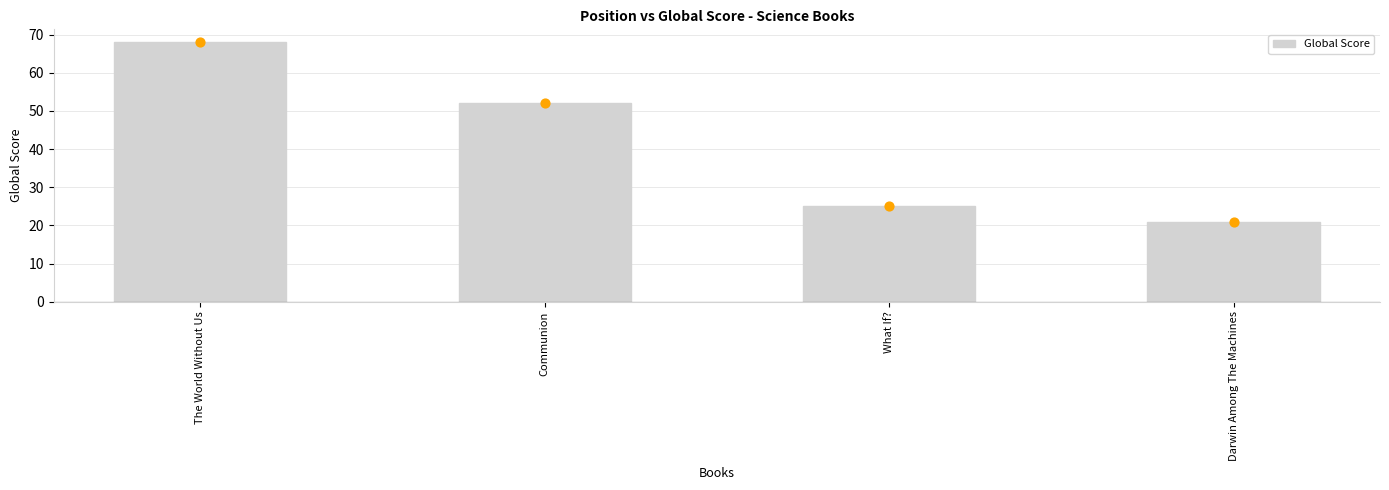

What is the change in value from The World Without Us to Communion?

-16